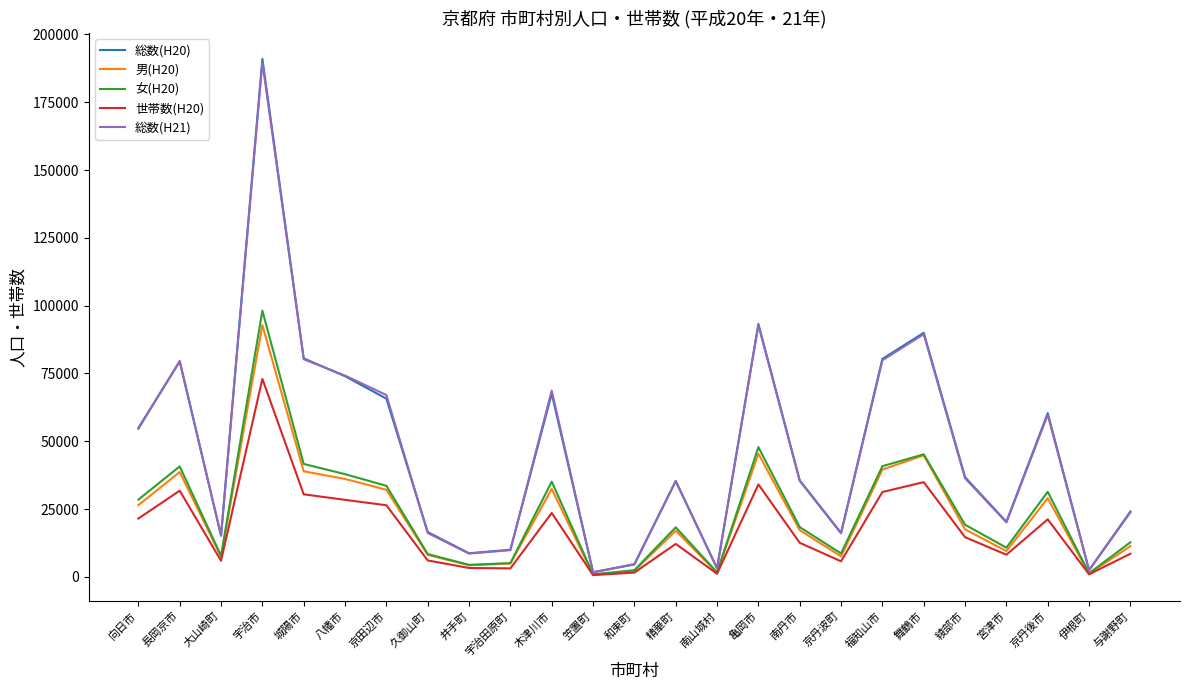

At which category is the sum across all series the highest?

宇治市